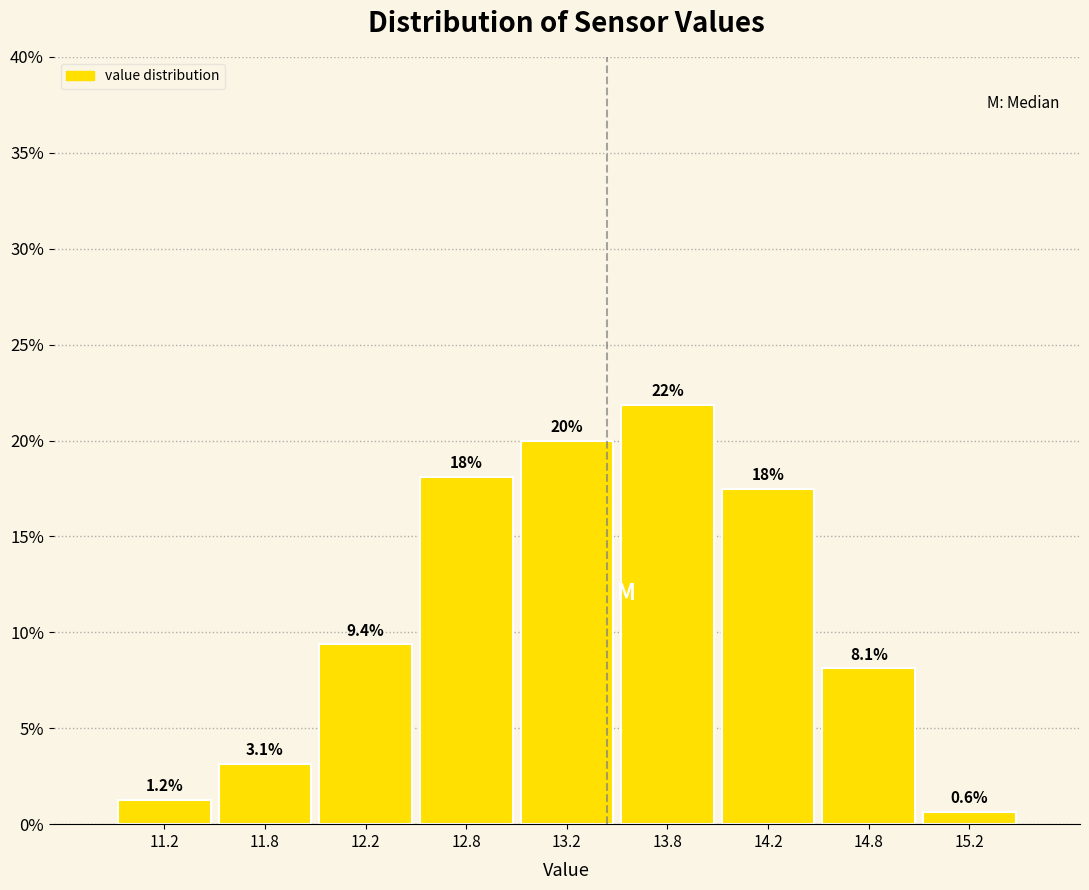

Which range on the x-axis has the tallest bar?

13.5 to 14.0